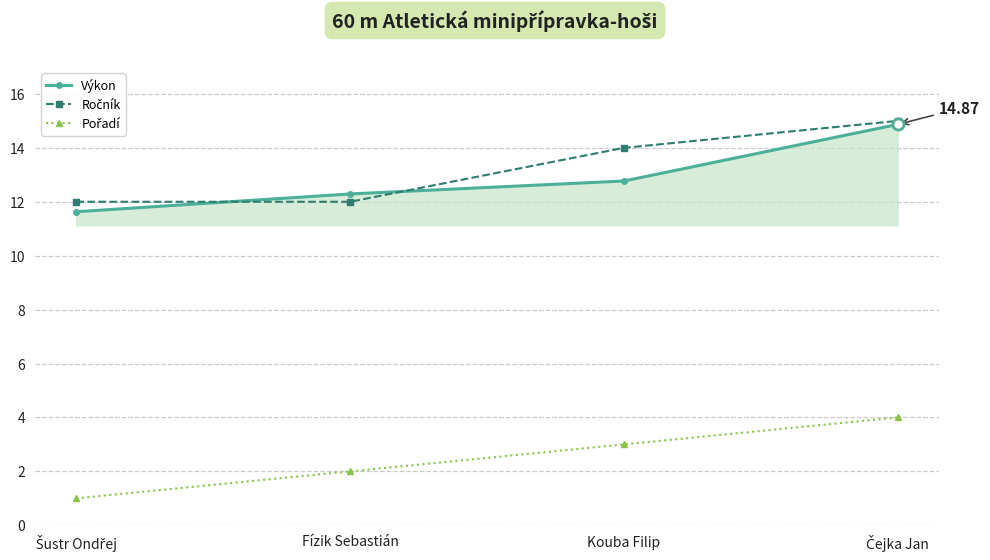

Which series has the largest range (max minus min)?

Výkon